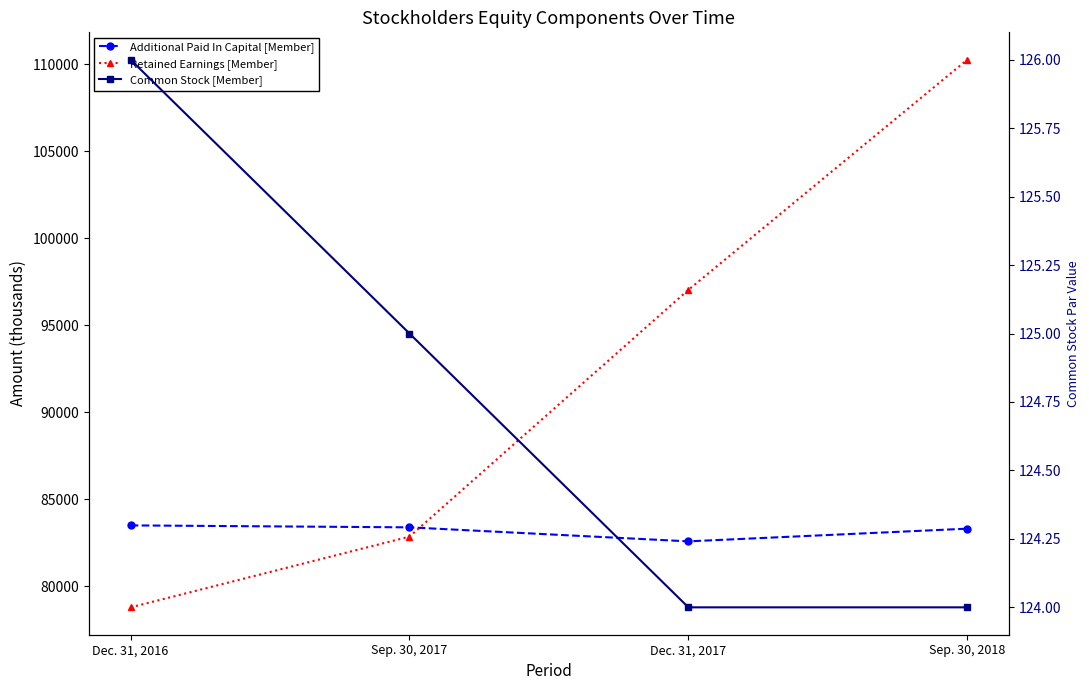

Does the chart have visible grid lines?

No